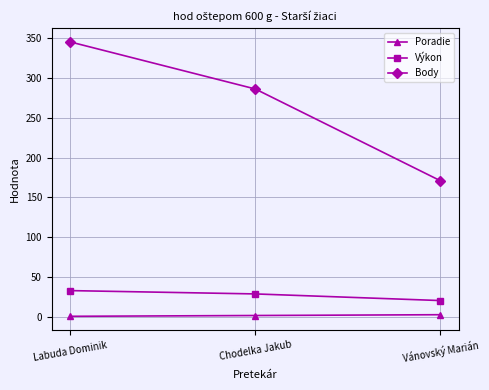

At which label does Body first exceed 286?

Labuda Dominik